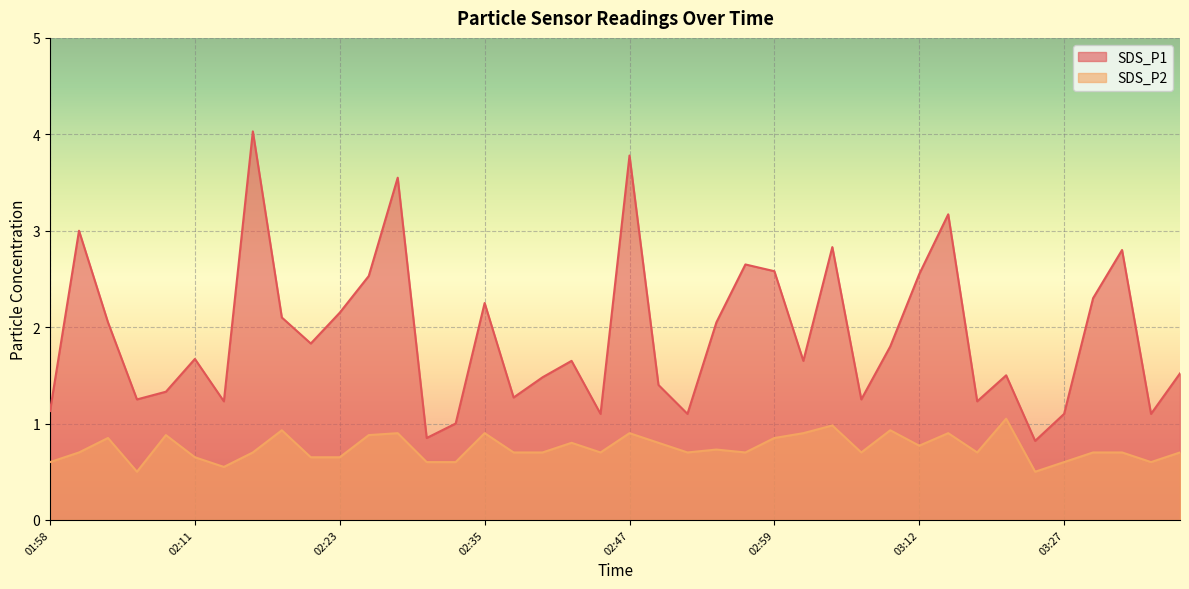

At how many categories does at least one series exceed 1?

37